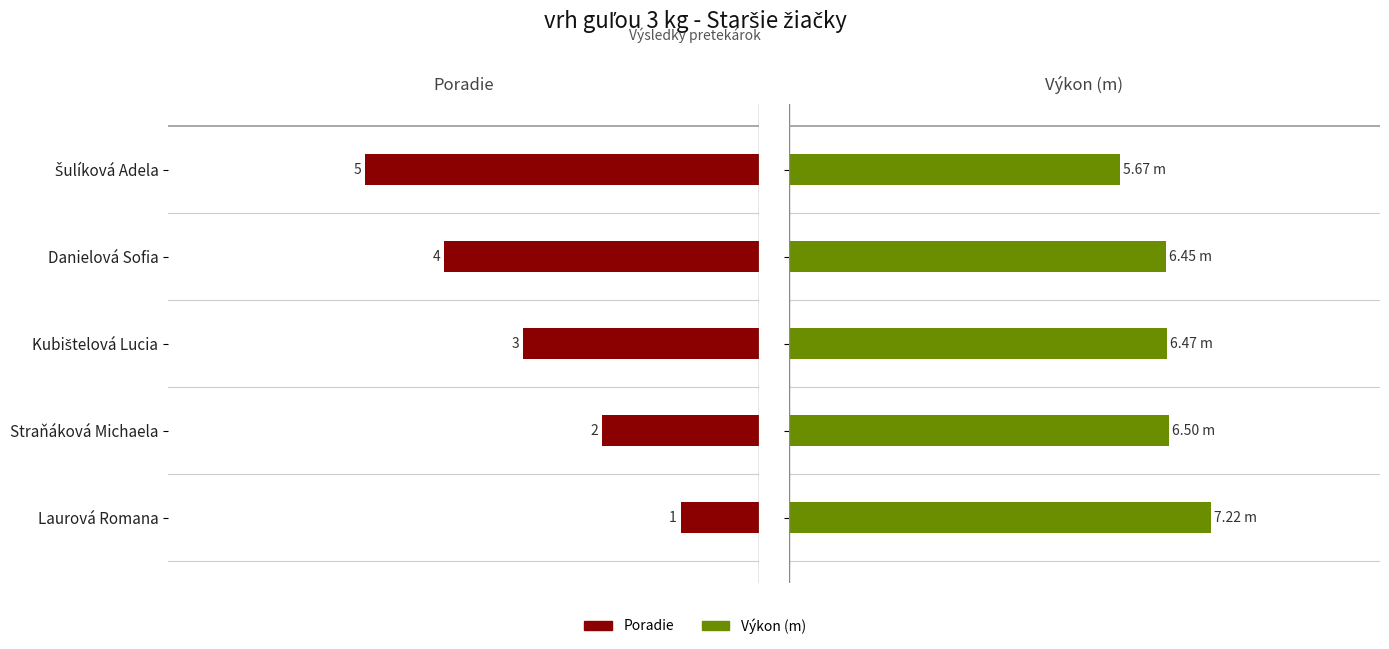

How many bars are there in total?

10